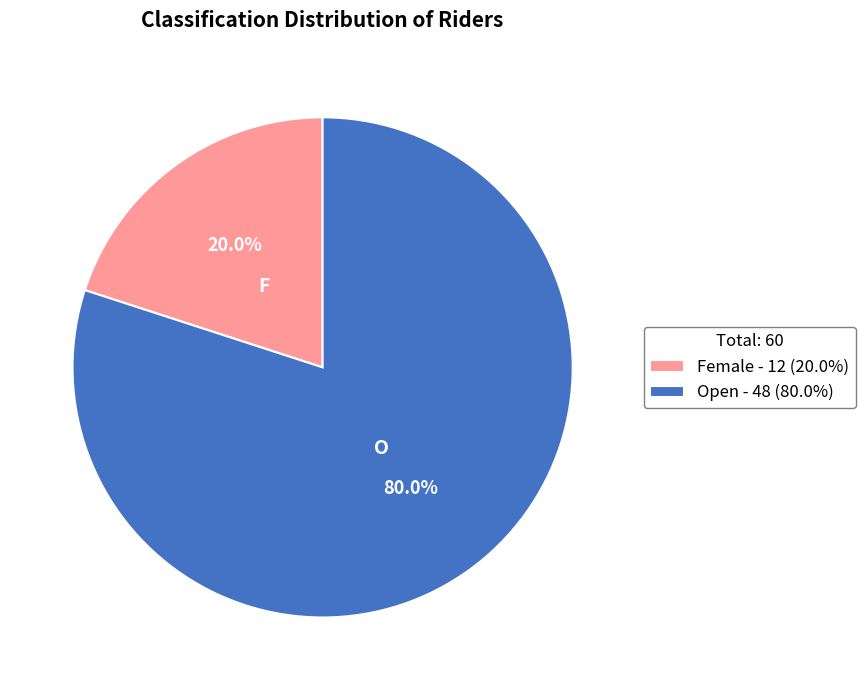

Between Open and Female, which is larger?

Open